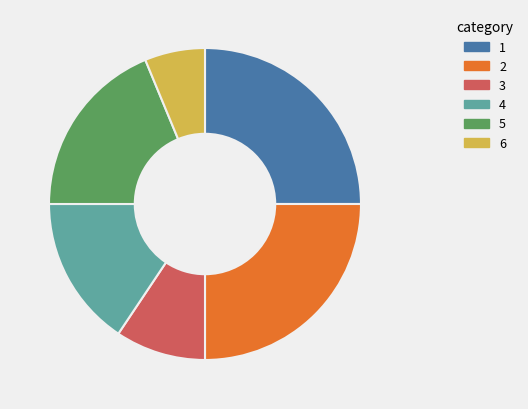

Combined, do 4 and 2 account for over 50%?

No